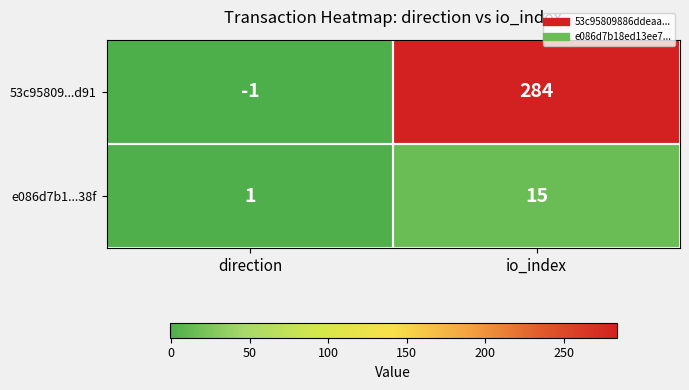

Which series has the widest spread of values?

53c95809...d91